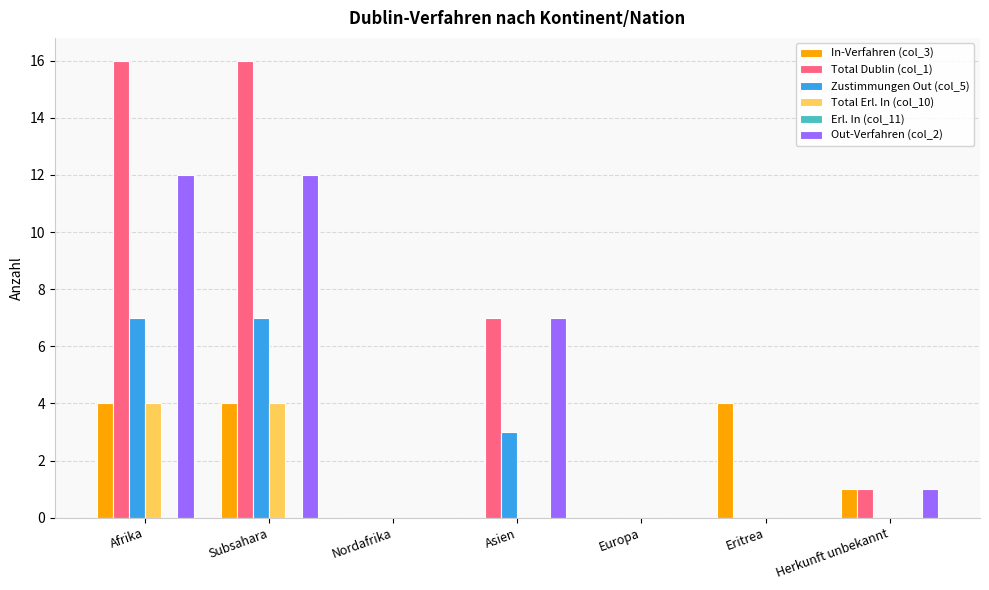

Is the value of Total Dublin (col_1) at Herkunft unbekannt greater than the value of In-Verfahren (col_3) at Eritrea?

No